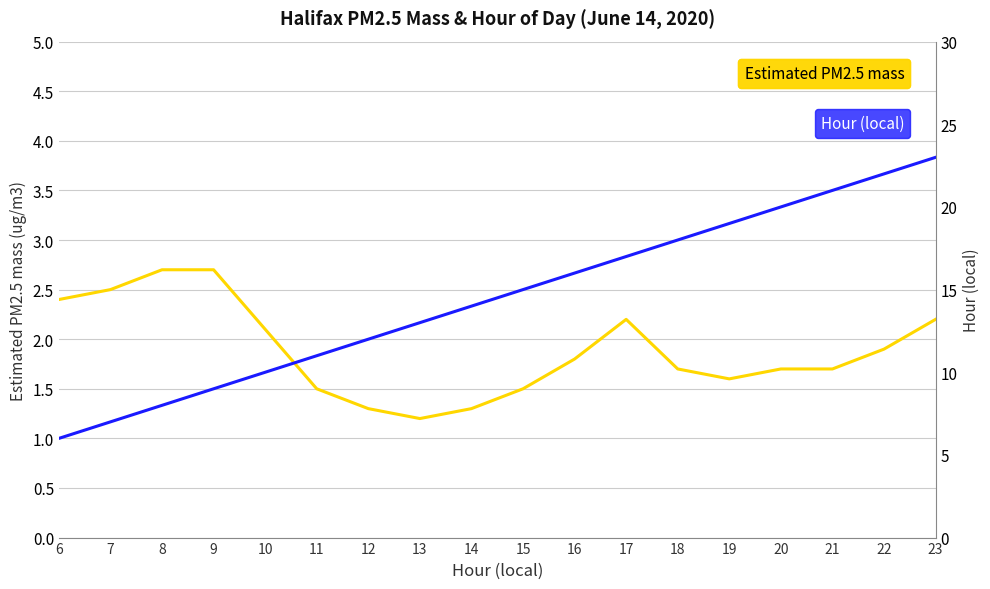

Is the value of Estimated PM2.5 mass at 19 greater than the value of Hour (local) at 21?

No